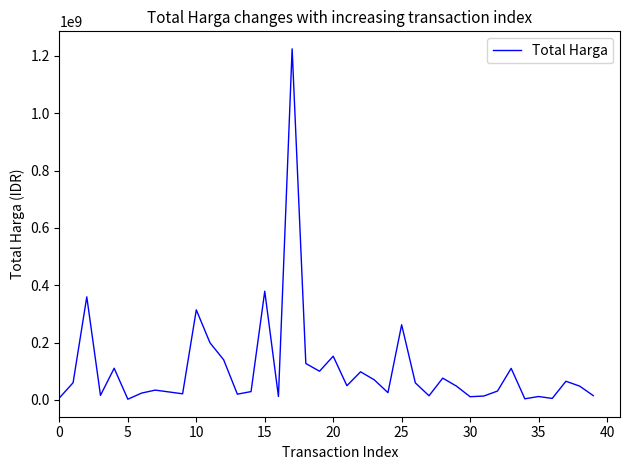

Is this an area chart (filled region under the line)?

No